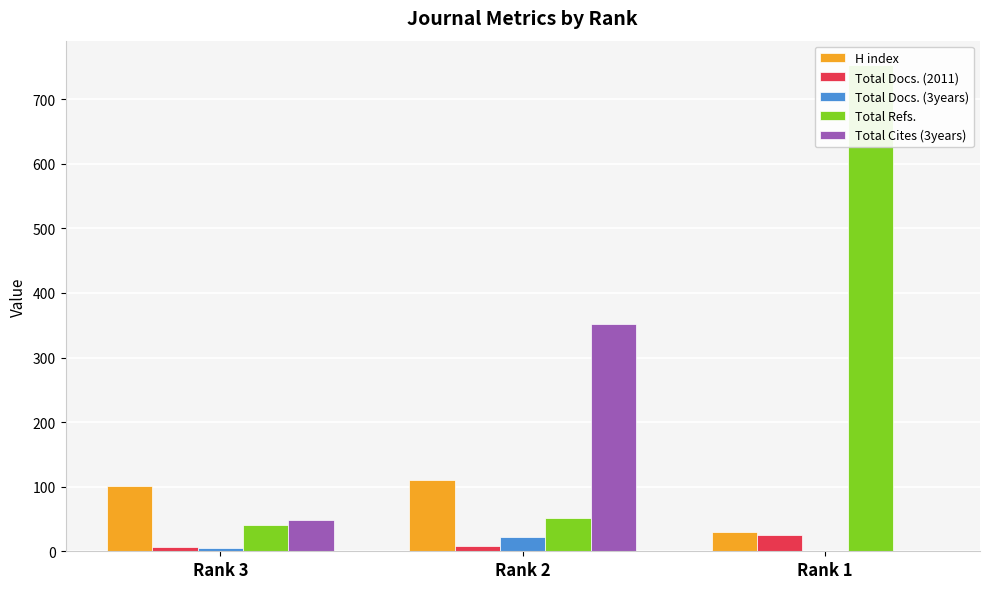

Reading right to left, list all the values displayed in this chart.

H index: 30	110	101
Total Docs. (2011): 25	8	6
Total Docs. (3years): 0	22	5
Total Refs.: 753	51	40
Total Cites (3years): 0	352	49